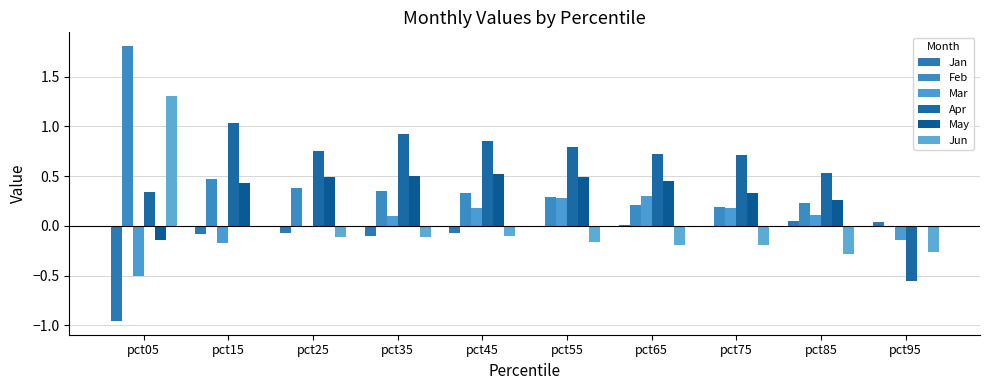

How many distinct data groups are displayed?

6